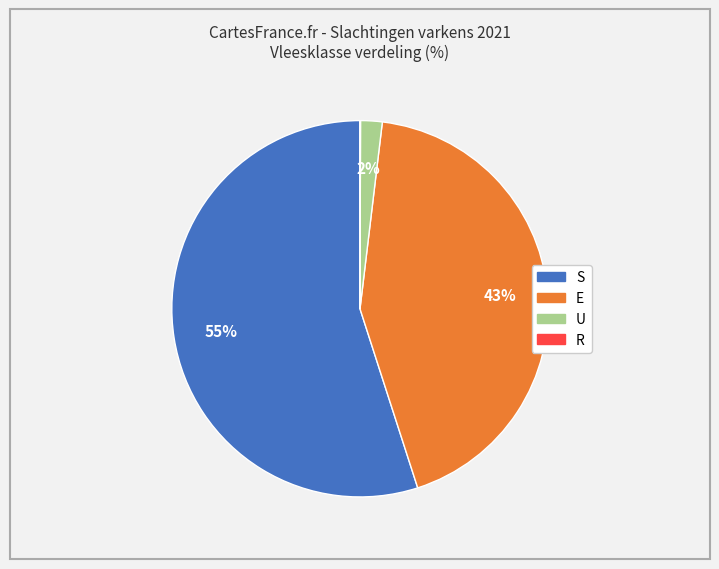

To the nearest percent, what is the average slice percentage?

20%